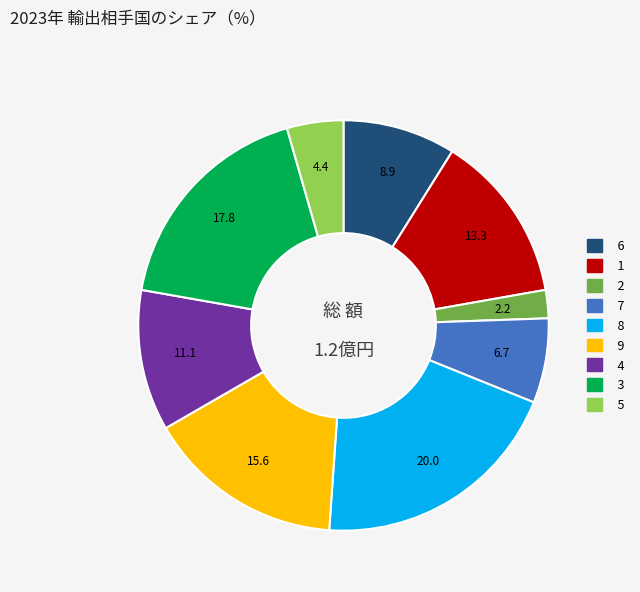

Is there any slice that represents more than half of the pie?

No